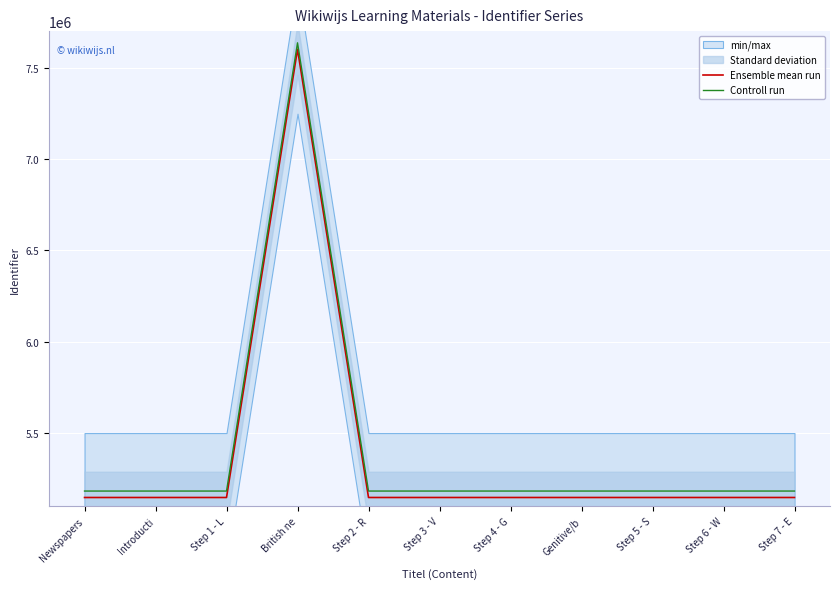

Which series has the largest total across all categories?

Controll run